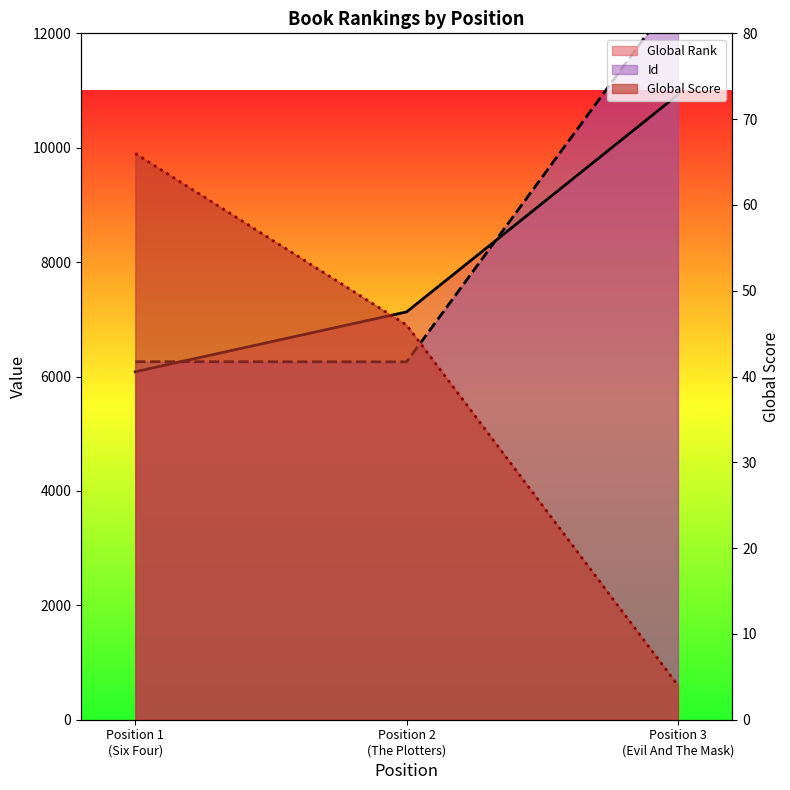

Does the chart have visible grid lines?

No